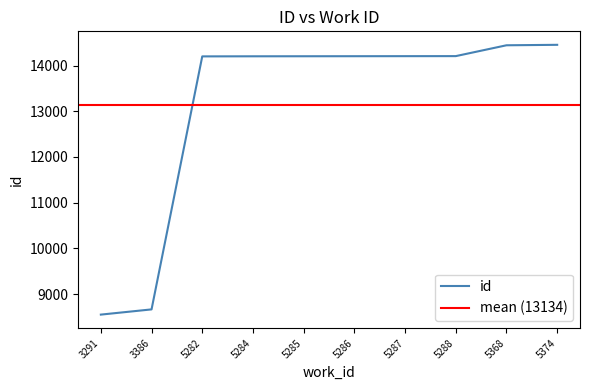

Does the chart have visible grid lines?

No